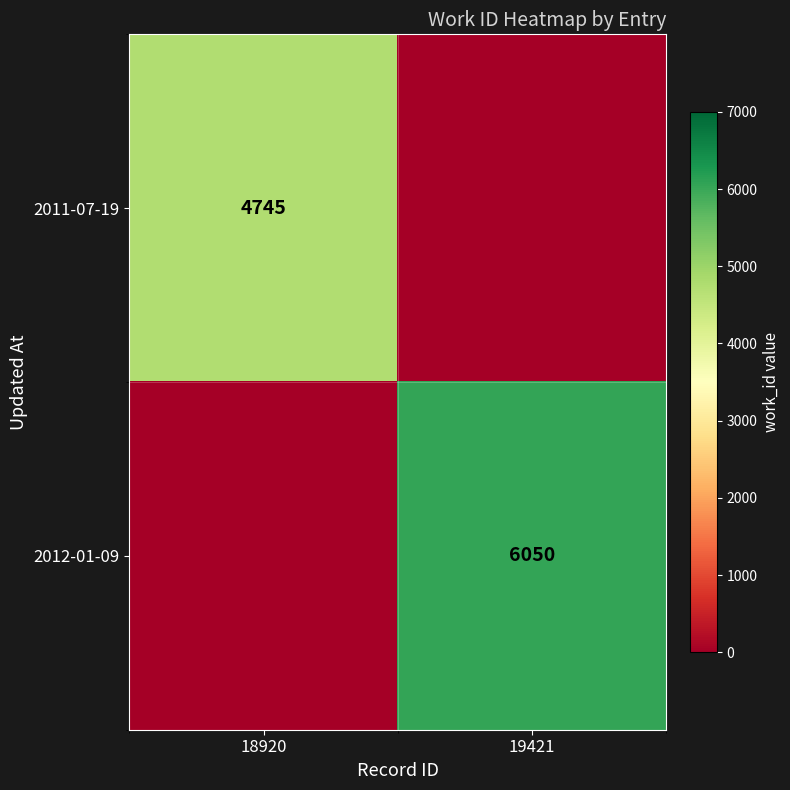

Count the number of categories in the chart.

2